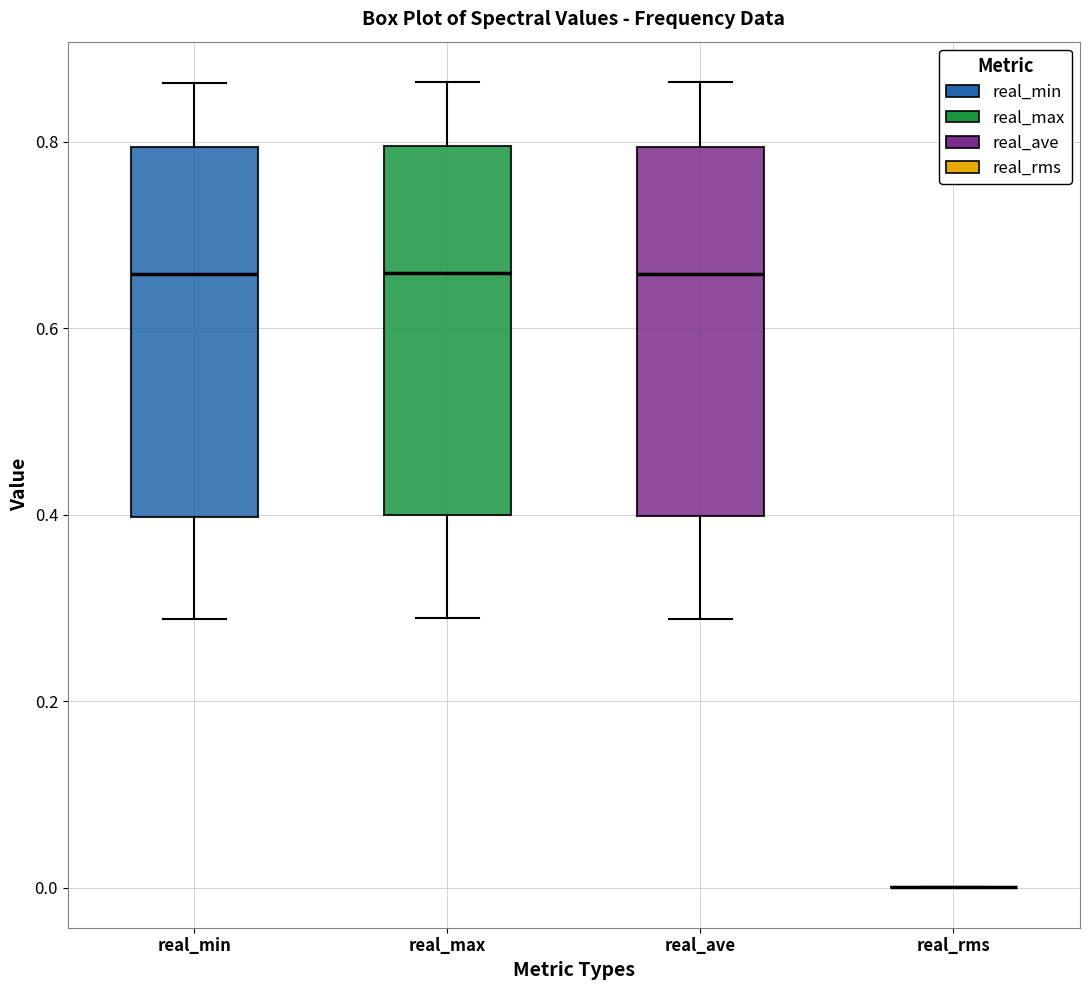

Reading left to right, transcribe this box plot: for each box, give where its median line is, the range the box spans, and where its two whiskers end, as read against the y-axis. The values are not printed on the chart, so give them approximately, as read against the axis.

real_min: median 0.66, box 0.40 to 0.80, whiskers 0.28 to 0.86
real_max: median 0.66, box 0.40 to 0.80, whiskers 0.28 to 0.86
real_ave: median 0.66, box 0.40 to 0.80, whiskers 0.28 to 0.86
real_rms: box collapsed to a line at 0.00, whiskers 0.00 to 0.00